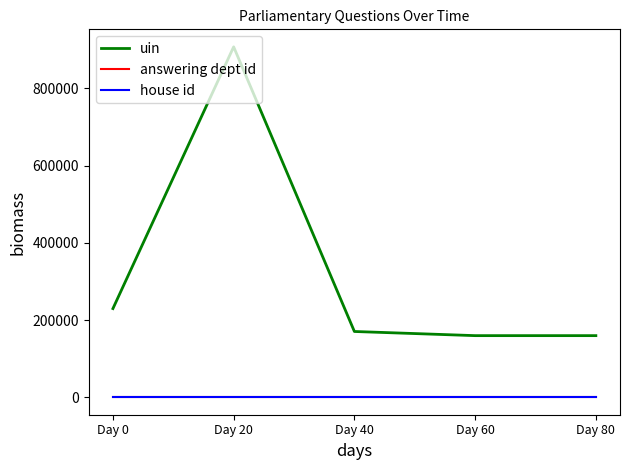

Where is uin nearest to the value 533572?

Day 0